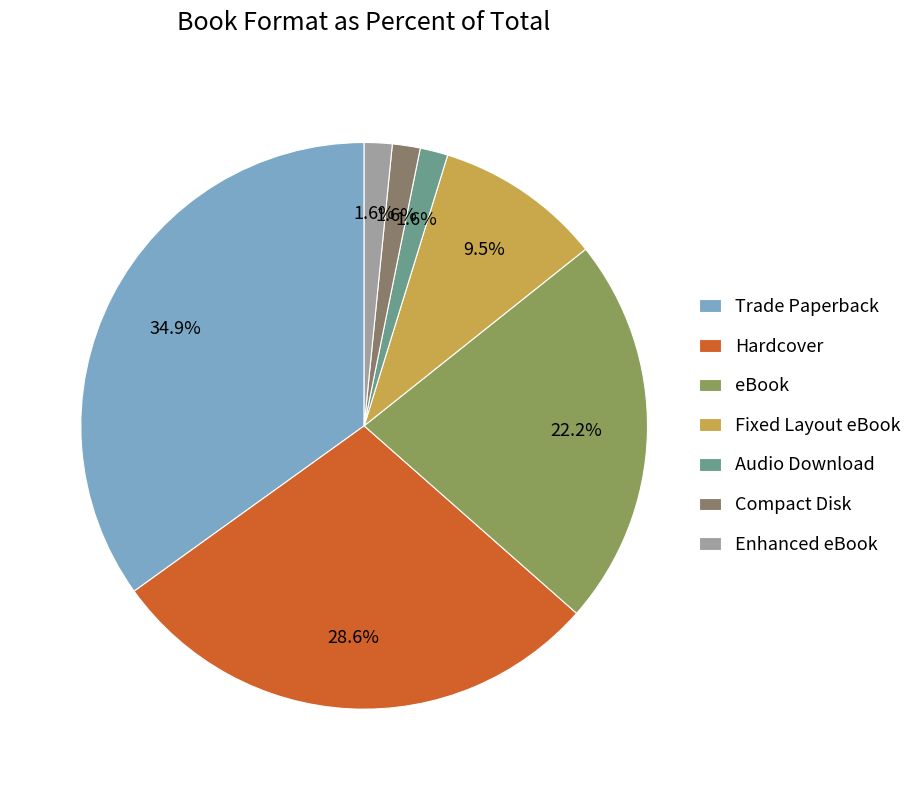

Which has a higher value, Enhanced eBook or Hardcover?

Hardcover